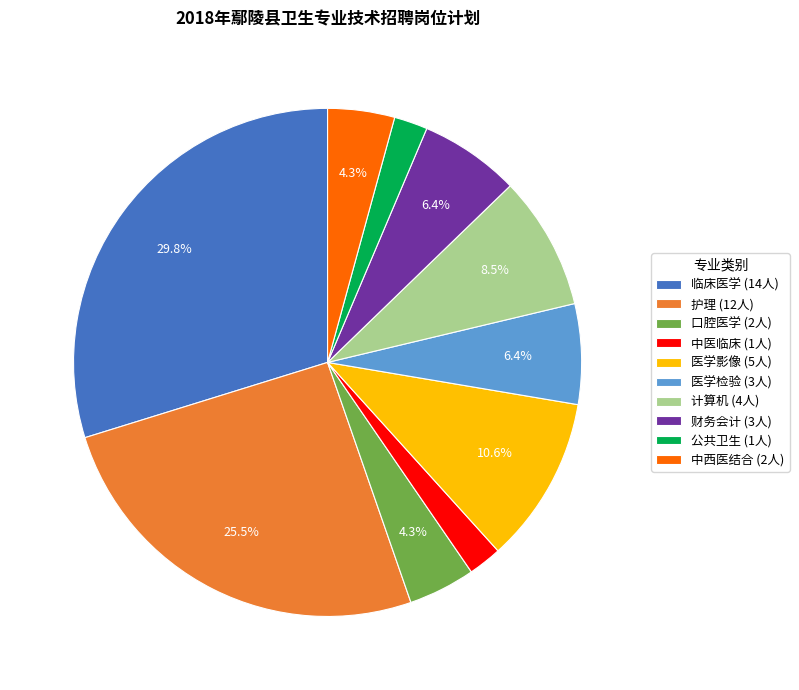

To the nearest percent, what is the average slice percentage?

10%